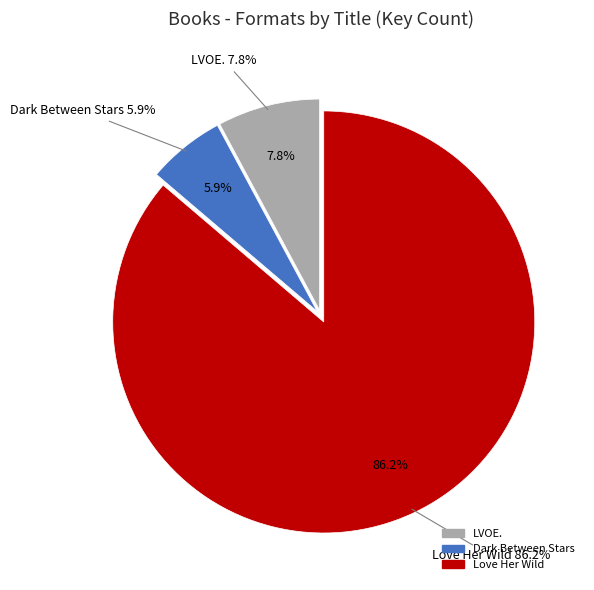

Which category has the biggest portion of the pie?

Love Her Wild